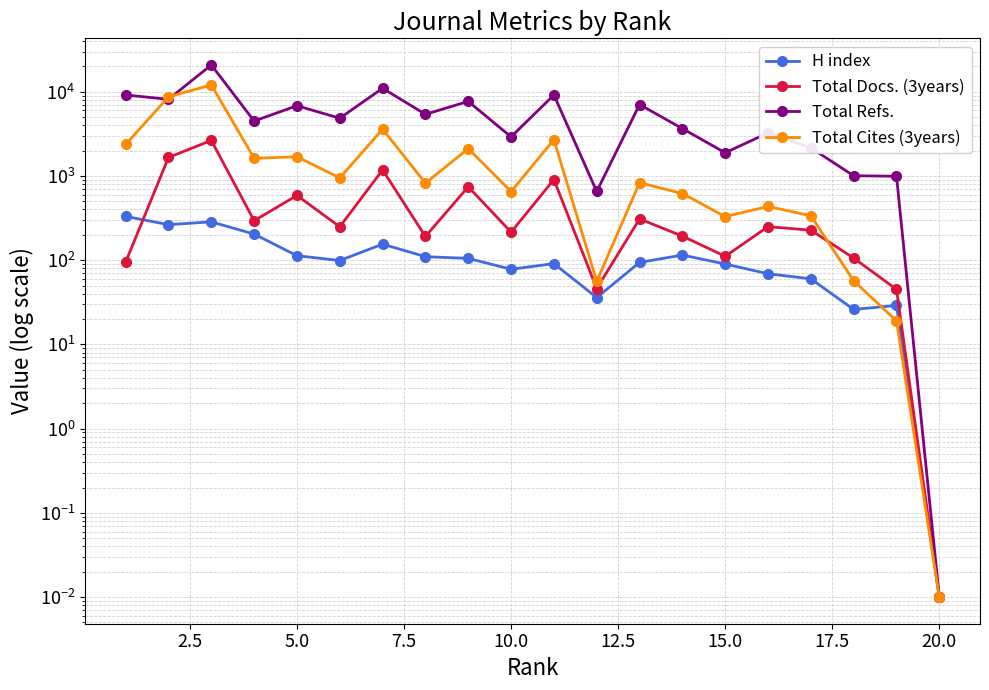

What is the difference between the maximum and minimum values in the H index series?

331.0